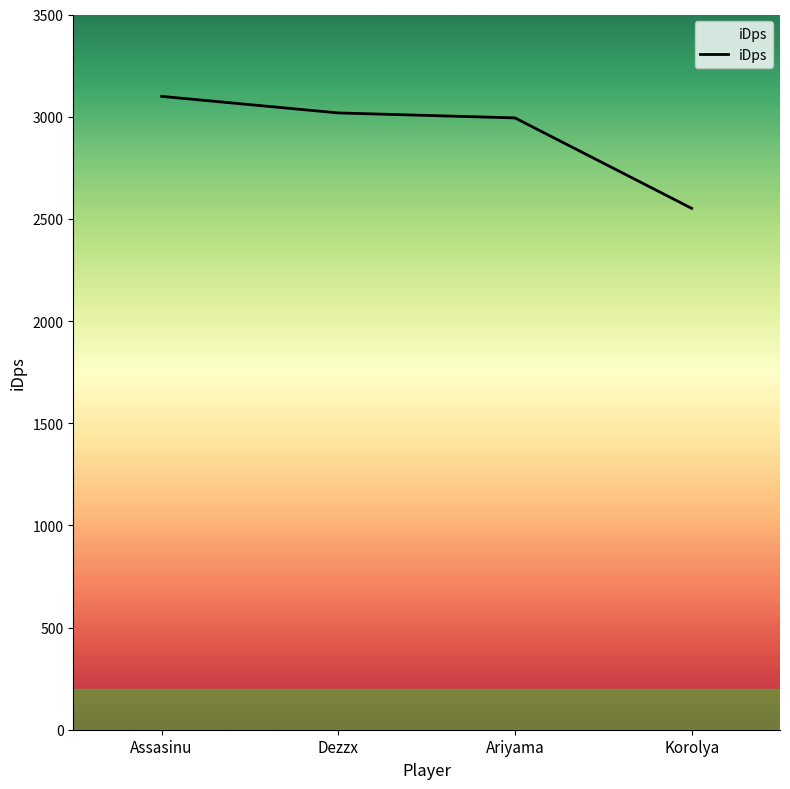

At which label does the data first exceed 3018?

Assasinu